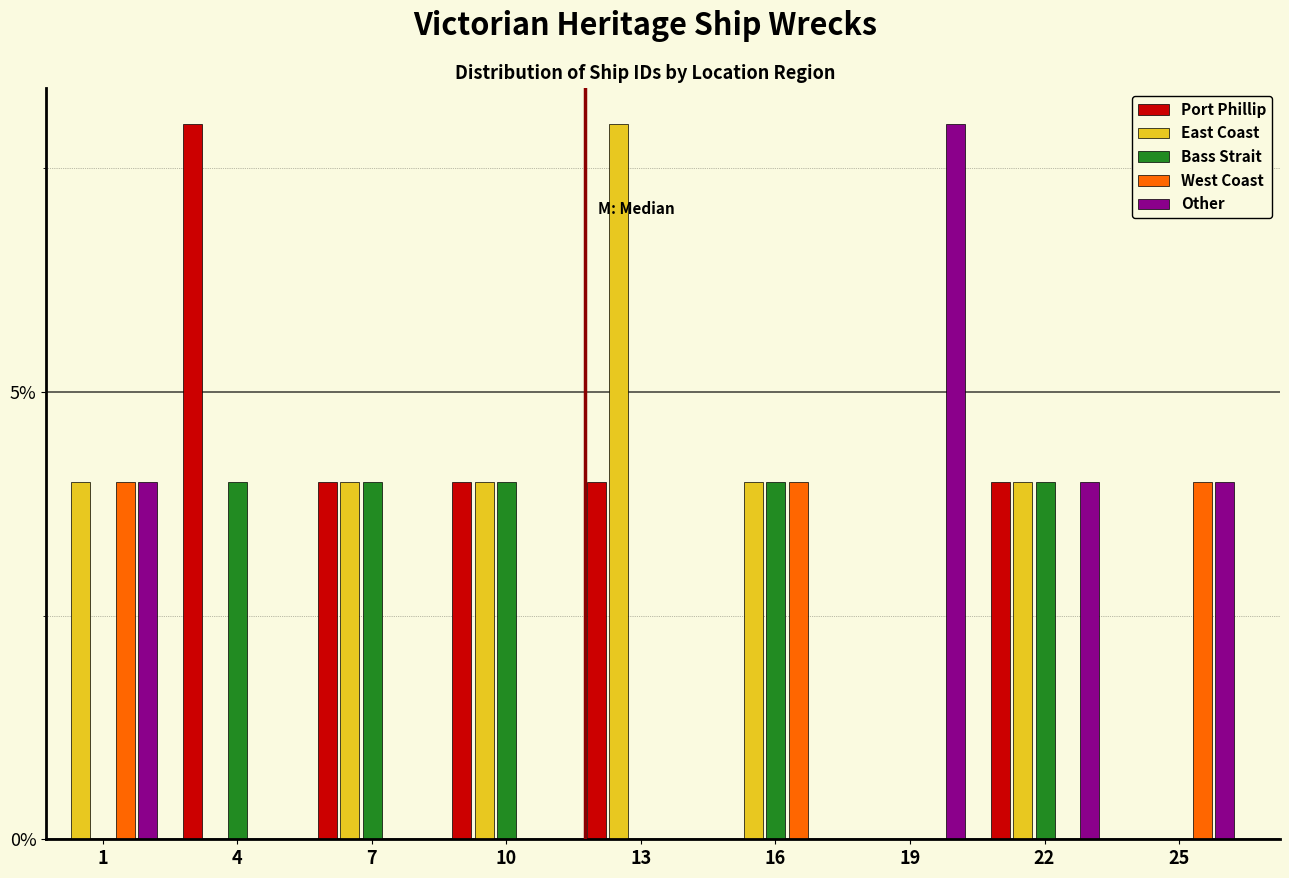

What is the sum of the Bass Strait values at 7 and 10?

8